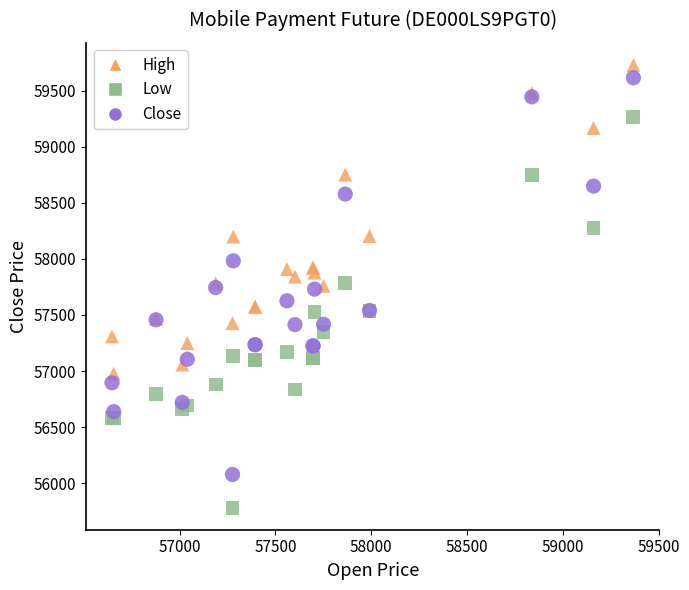

In the High series, what Y value is closest to 58352?

58203